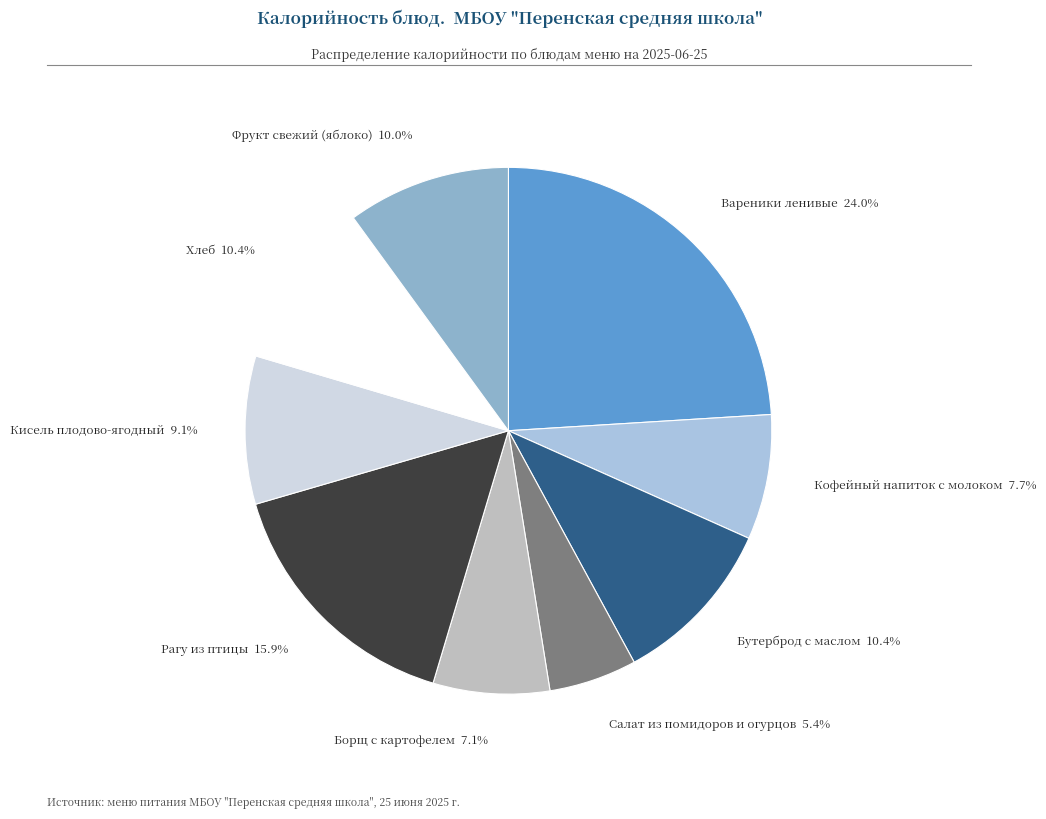

What percentage is the Бутерброд с маслом slice, to the nearest percent?

10%